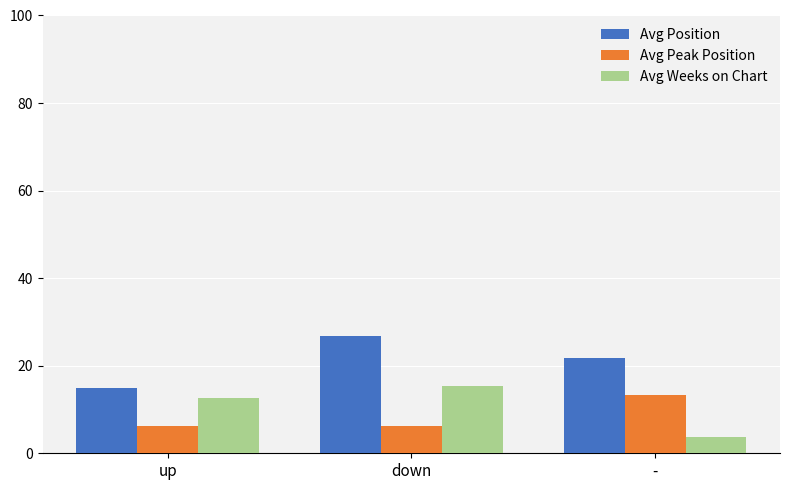

Reading right to left, extract all data points from this chart.

Avg Position: -=21.8	down=26.8	up=14.9
Avg Peak Position: -=13.2	down=6.2	up=6.2
Avg Weeks on Chart: -=3.8	down=15.4	up=12.6